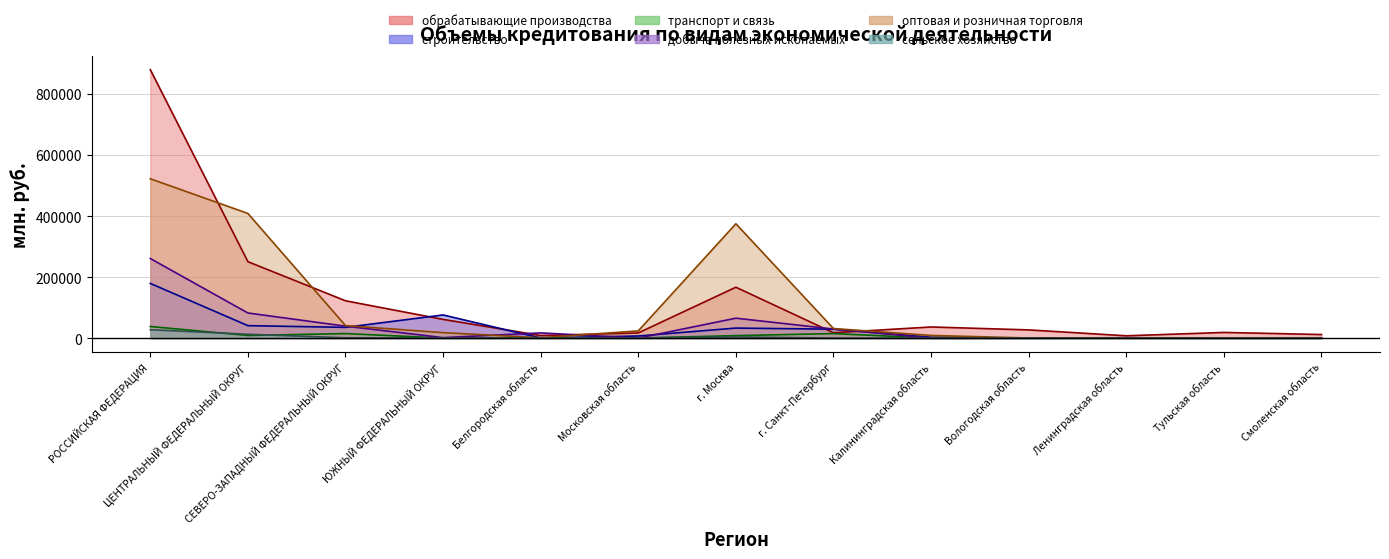

The оптовая и розничная торговля series shows 21 at Тульская область. True or false?

True